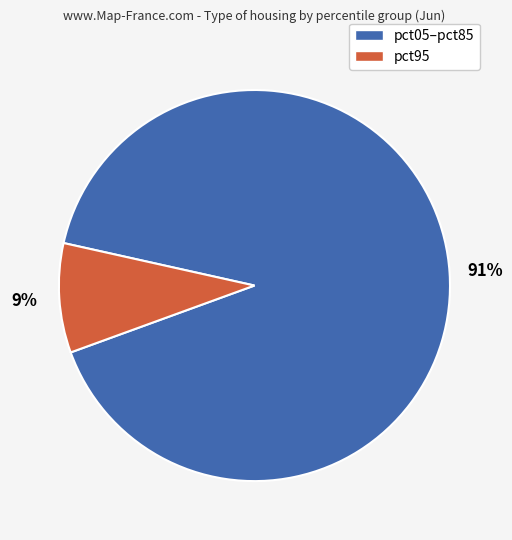

To the nearest percent, what is the difference between the largest and smallest slice percentages?

82%